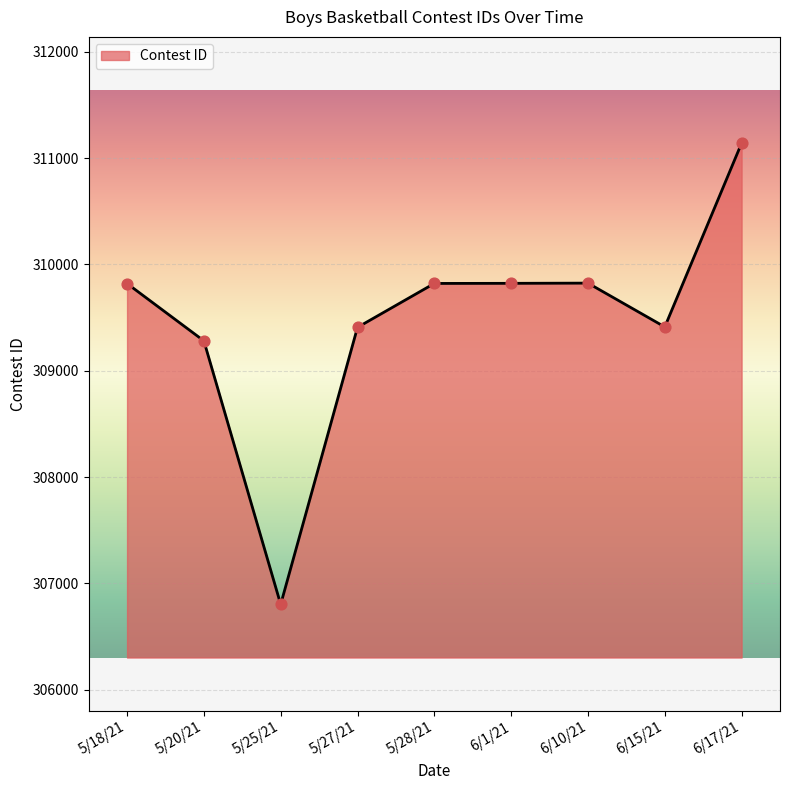

Between 5/28/21 and 5/20/21, which is larger?

5/28/21